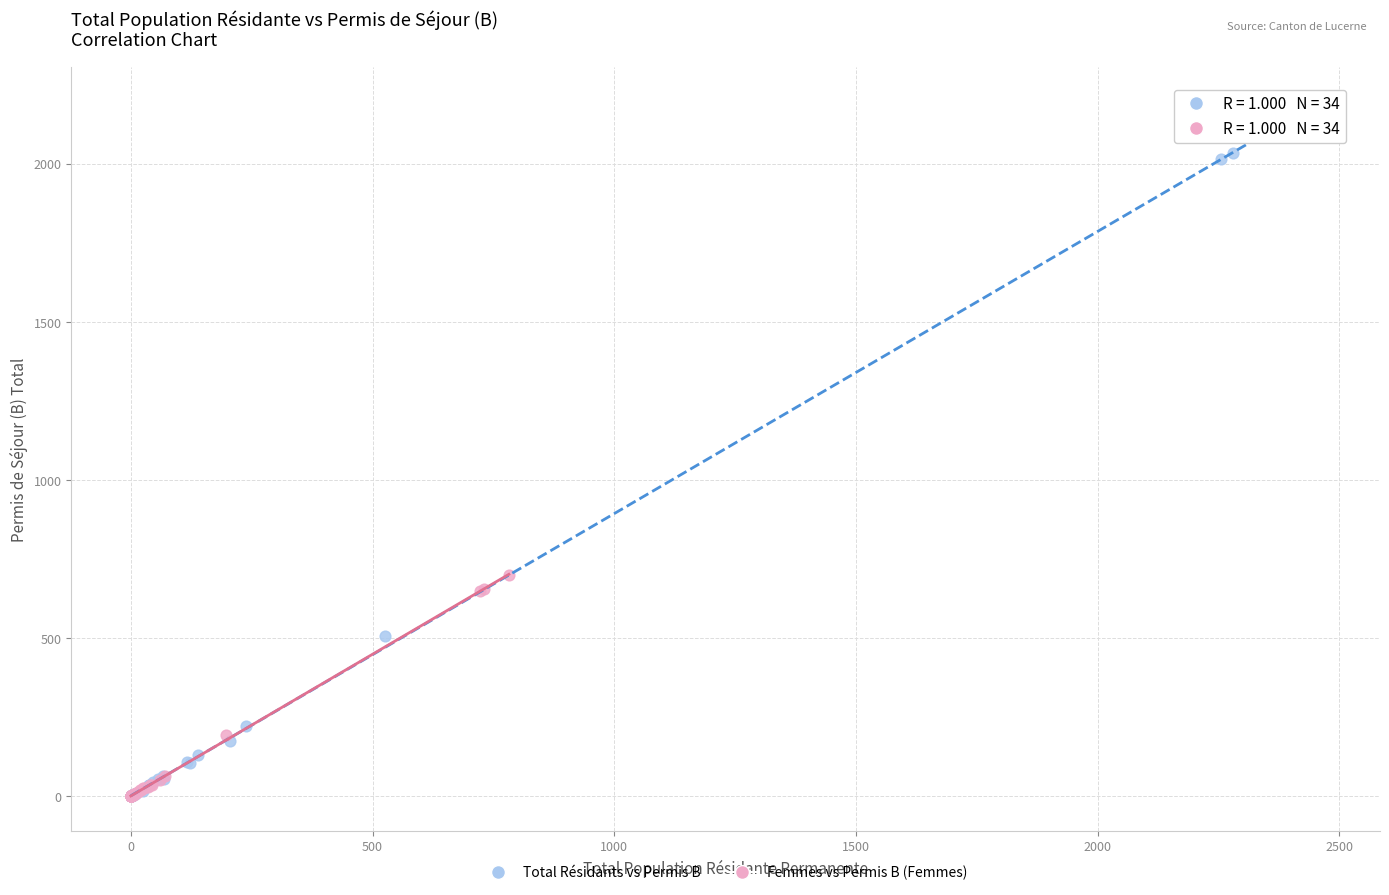

Which series contains the highest Y value?

Total Résidants vs Permis B